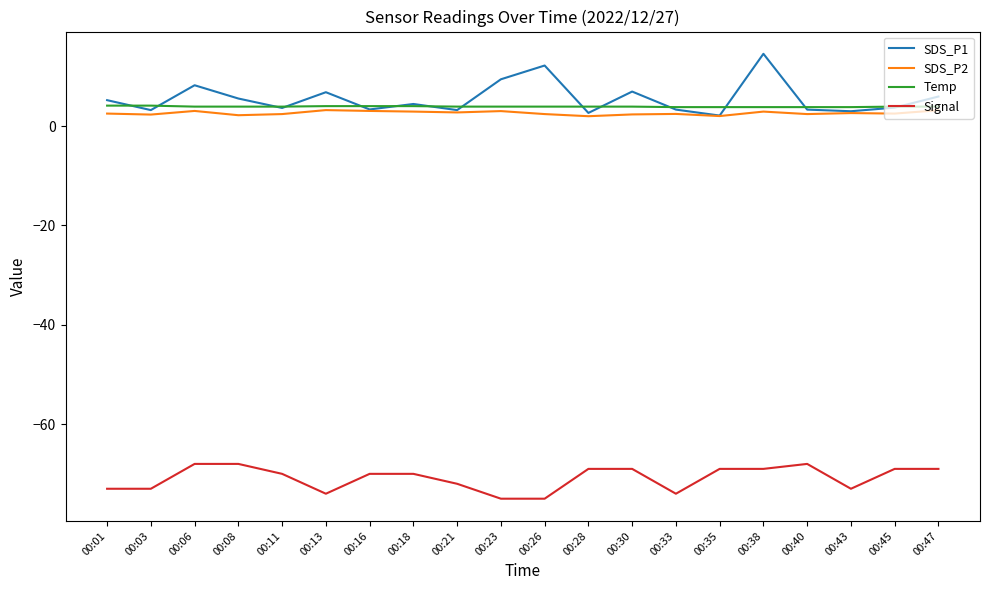

How many lines are shown in the chart?

4